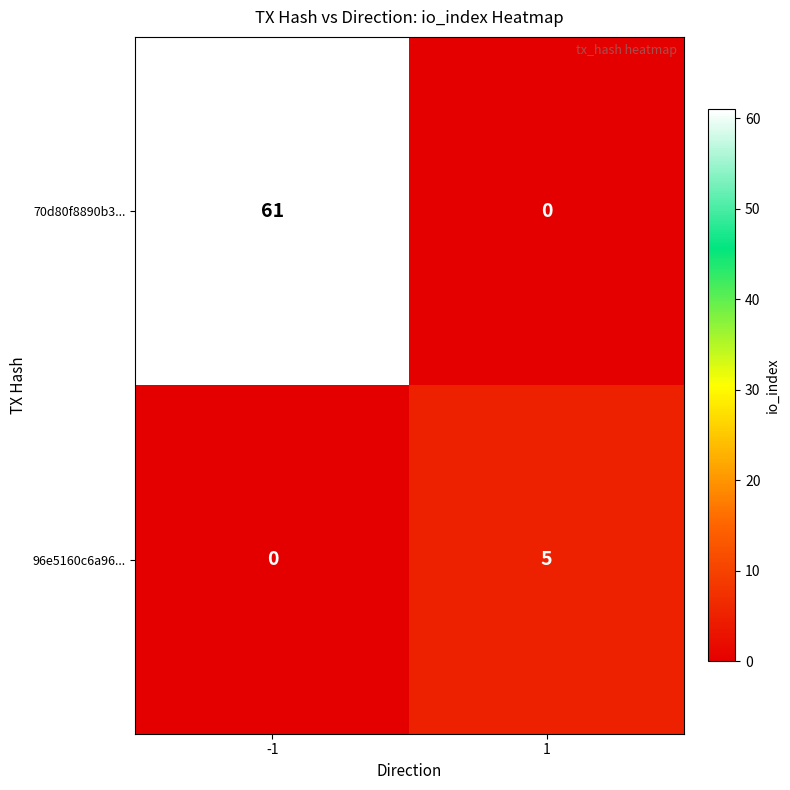

Which series has the largest range (max minus min)?

70d80f8890b3...